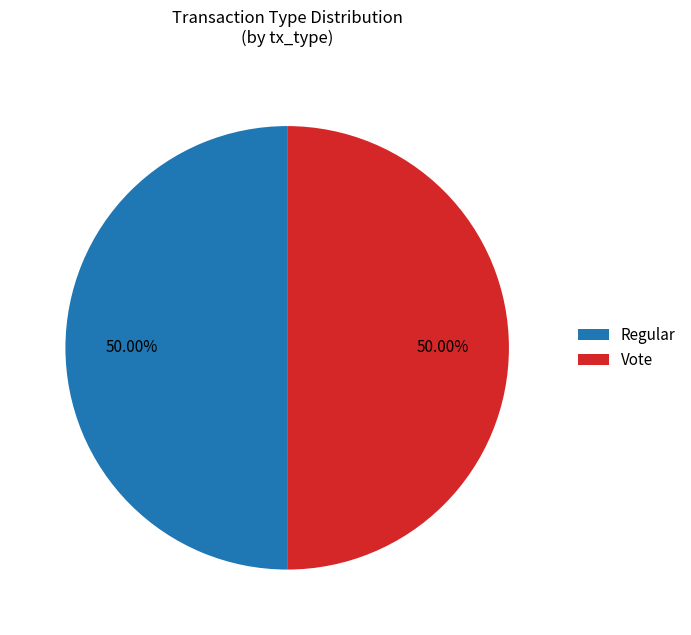

The Regular slice represents 42% of the pie. True or false?

False